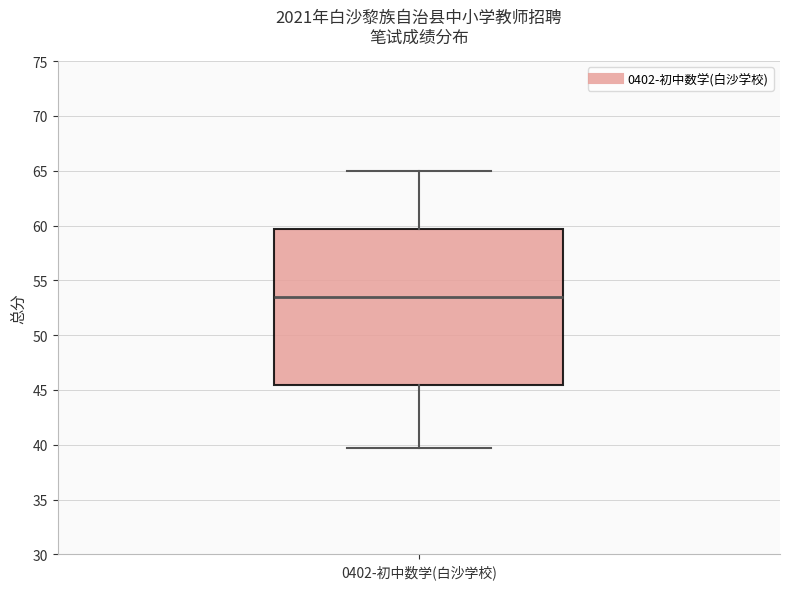

Where does the lower whisker of the box for 0402-初中数学(白沙学校) end on the y-axis? The values are not printed on the chart, so give them approximately, as read against the axis.

39.5